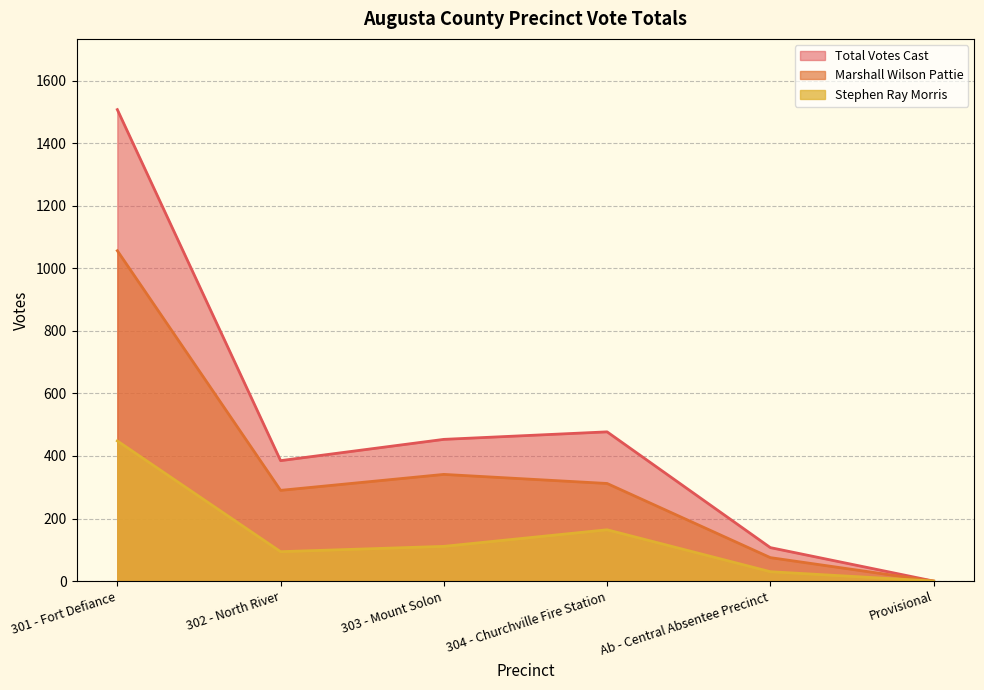

True or false: Marshall Wilson Pattie has more than 0 points higher than both neighbors.

True